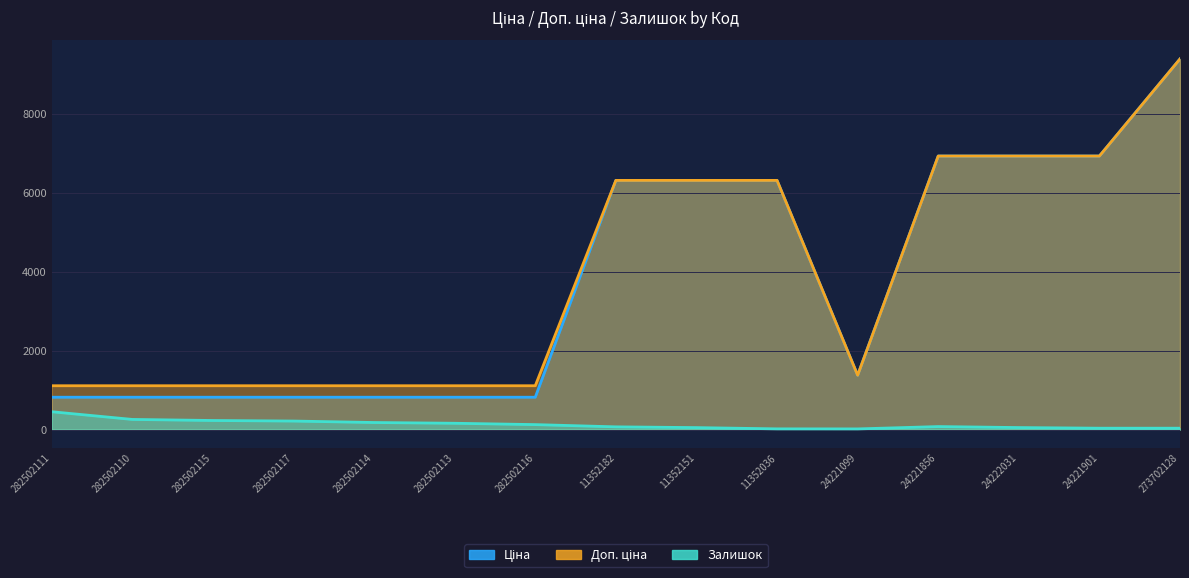

What is the difference between the highest and lowest values at 11352182?

6240.8